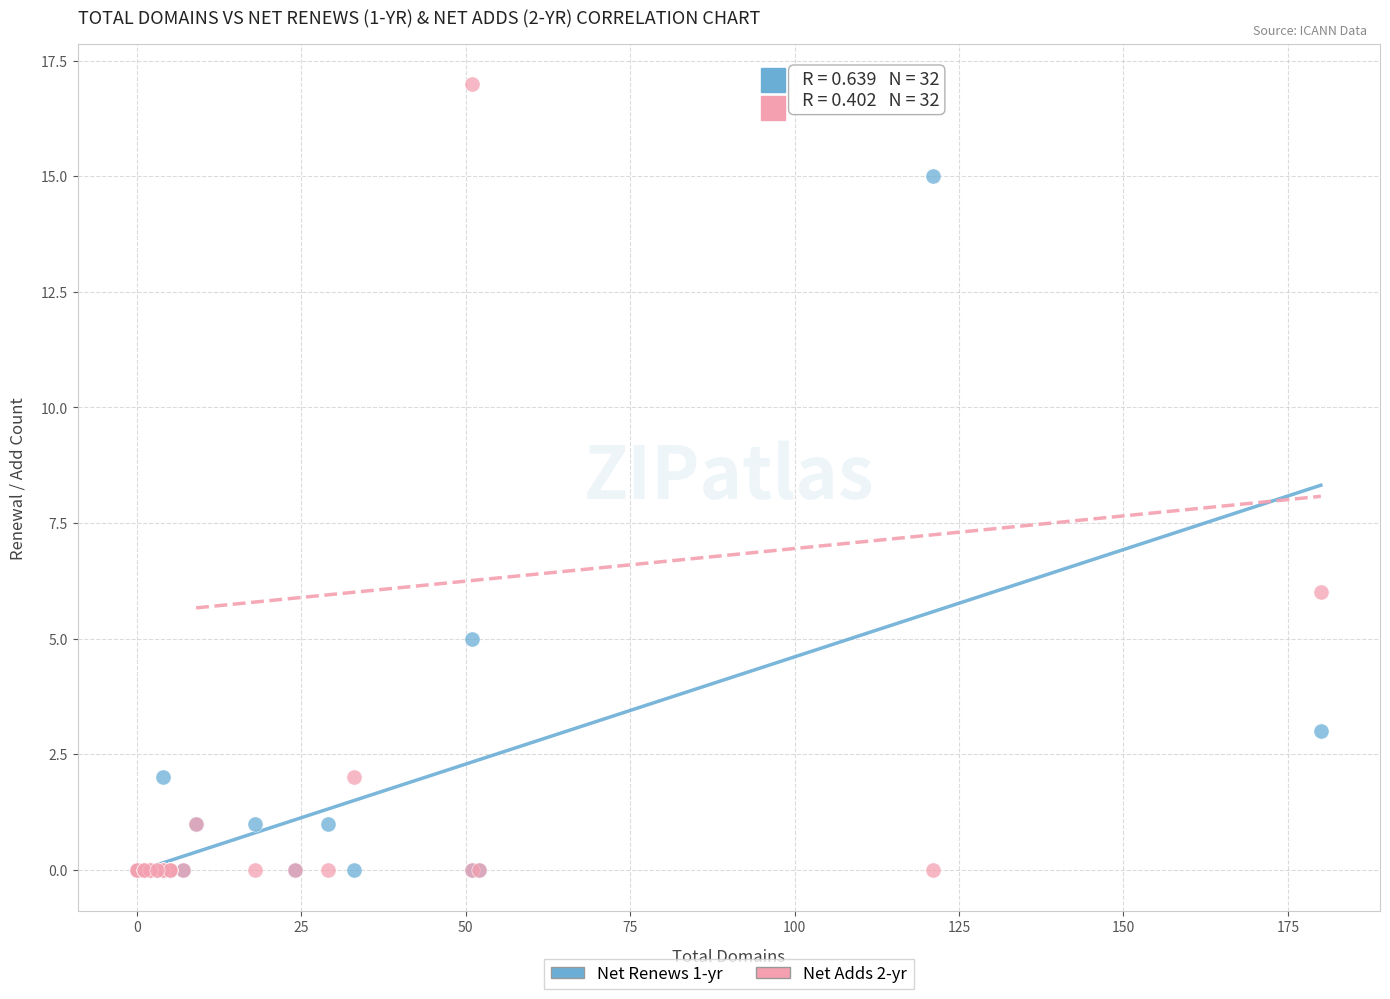

What are all the series names shown in the legend?

Net Renews 1-yr, Net Adds 2-yr